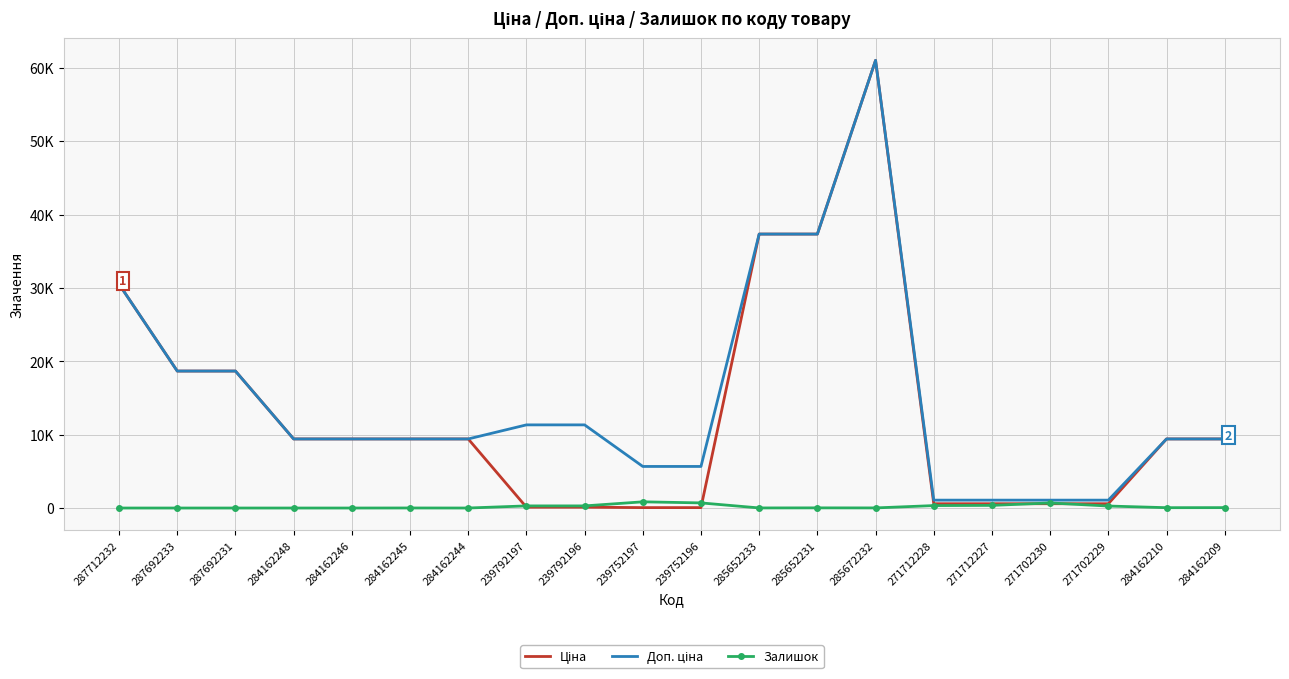

What is the sum of the Доп. ціна values at 284162244 and 271702229?

10491.3